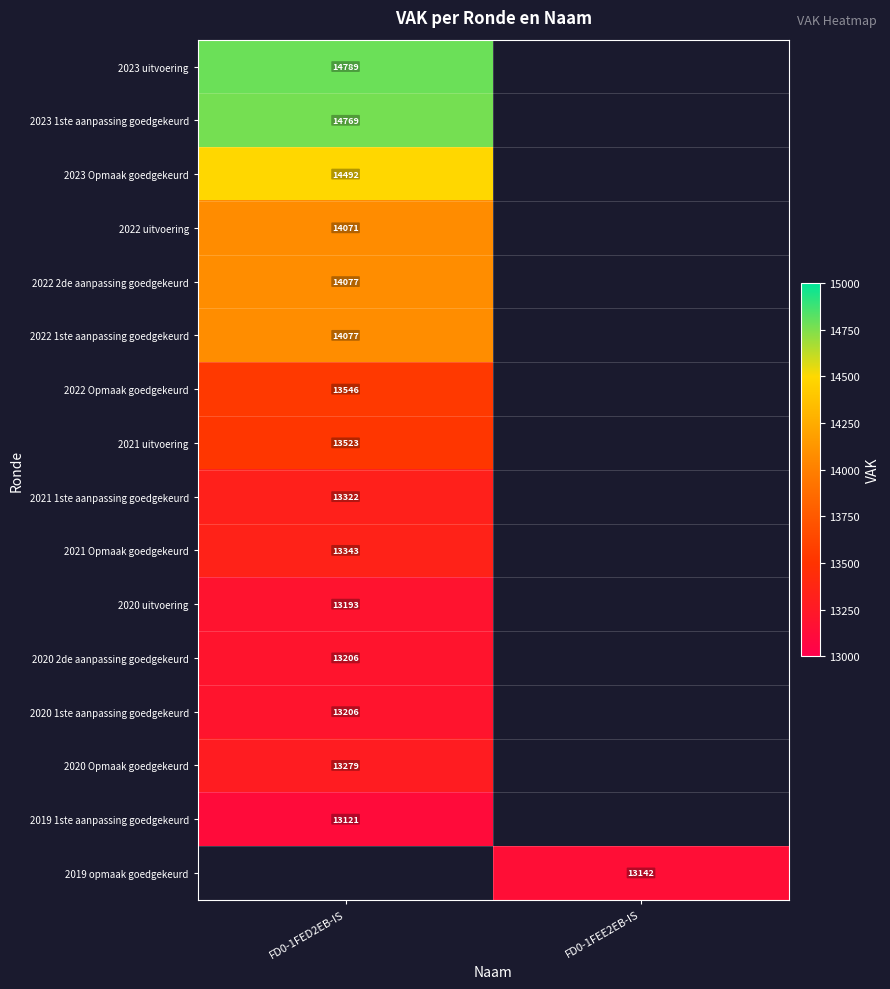

Is it true that 2022 uitvoering equals 3748 at FD0-1FED2EB-IS?

False